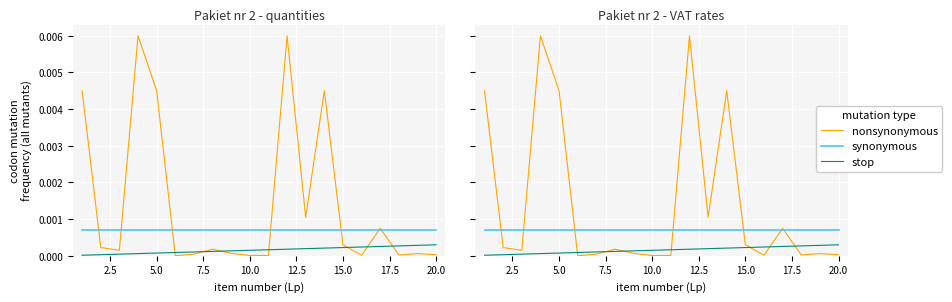

The nonsynonymous series shows 0.0 at 17.5. True or false?

False